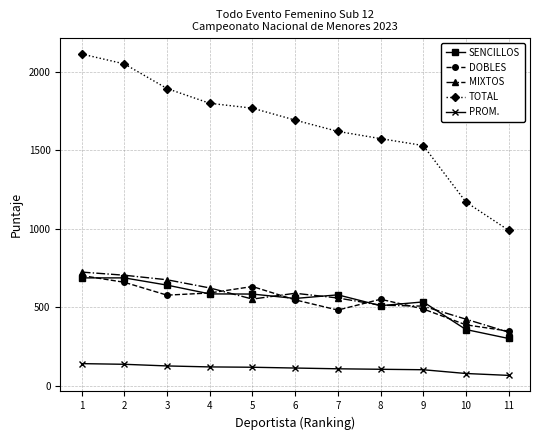

What is the minimum value shown in the chart?

66.0